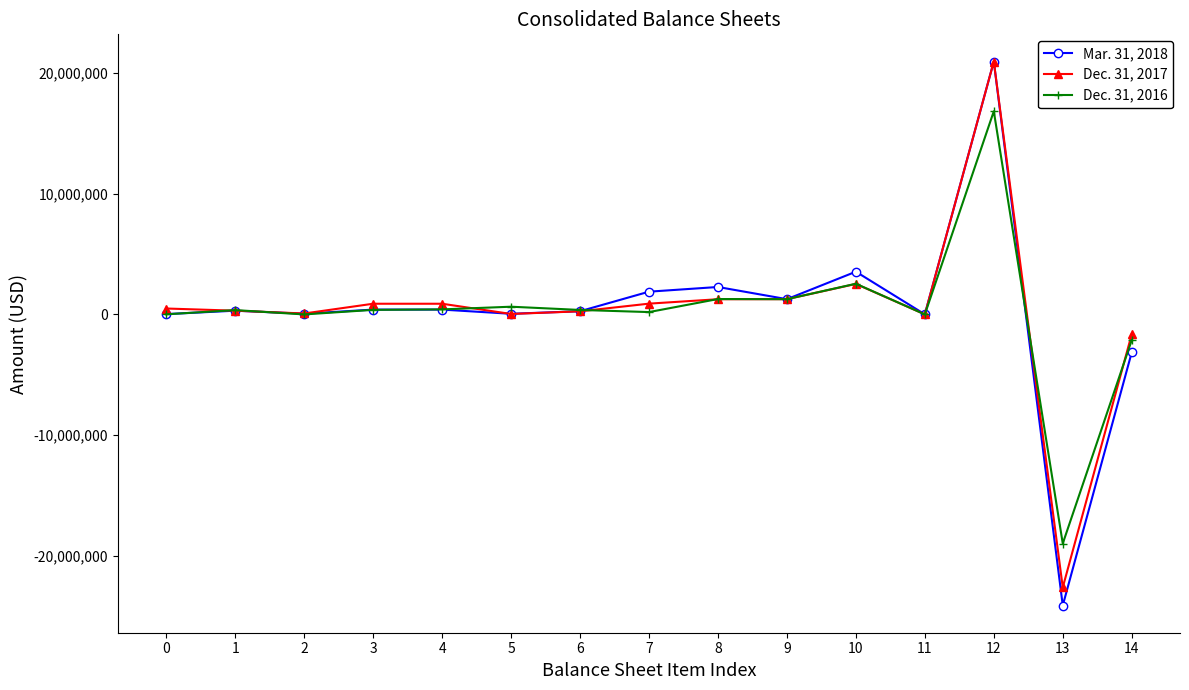

Is the value of Dec. 31, 2016 at 10 greater than the value of Dec. 31, 2017 at 8?

Yes